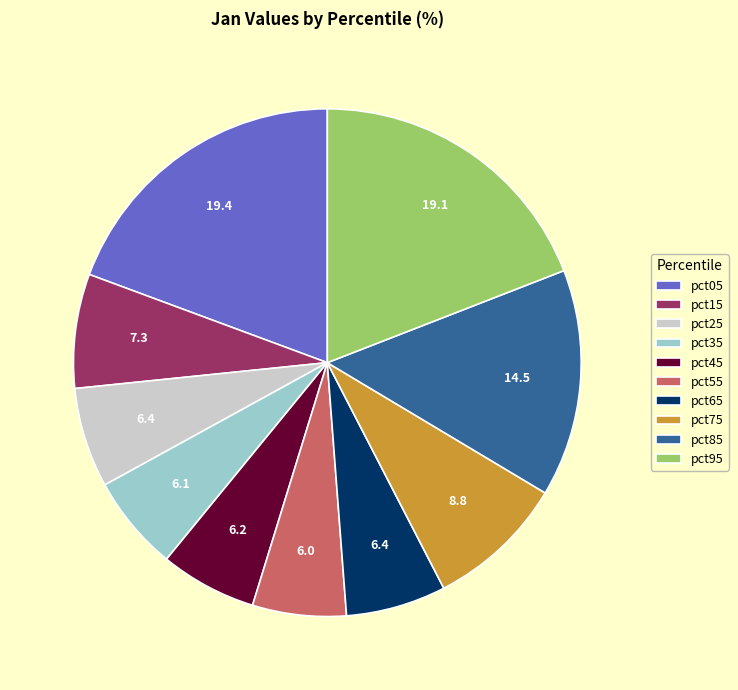

True or false: pct65 accounts for 6% of the total.

True